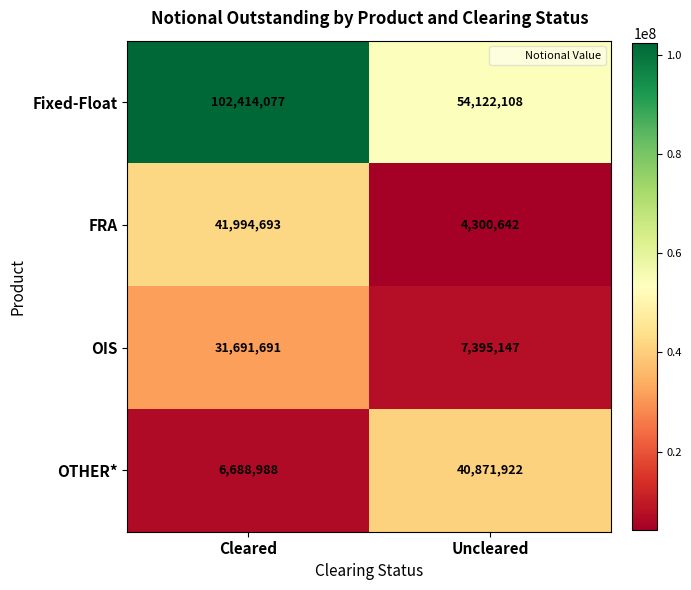

Reading left to right, what are all the values shown in this chart?

Fixed-Float: 102414077	54122108
FRA: 41994693	4300642
OIS: 31691691	7395147
OTHER*: 6688988	40871922